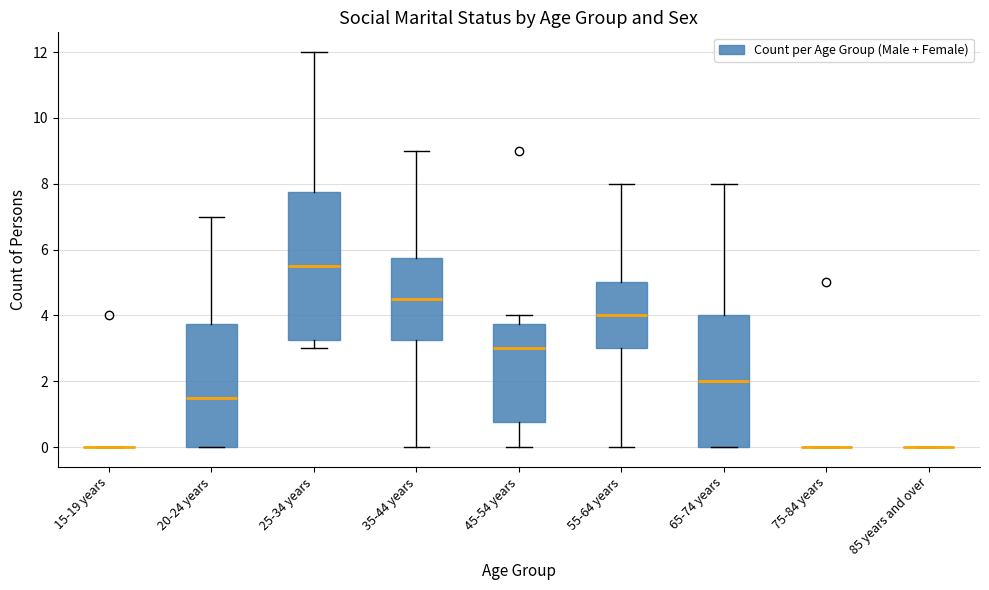

Reading left to right, transcribe this box plot: for each box, give where its median line is, the range the box spans, and where its two whiskers end, as read against the y-axis. The values are not printed on the chart, so give them approximately, as read against the axis.

15-19 years: box collapsed to a line at 0.0, whiskers 0.0 to 0.0
20-24 years: median 1.6, box 0.0 to 3.8, whiskers 0.0 to 7.0
25-34 years: median 5.6, box 3.2 to 7.8, whiskers 3.0 to 12.0
35-44 years: median 4.6, box 3.2 to 5.8, whiskers 0.0 to 9.0
45-54 years: median 3.0, box 0.8 to 3.8, whiskers 0.0 to 4.0
55-64 years: median 4.0, box 3.0 to 5.0, whiskers 0.0 to 8.0
65-74 years: median 2.0, box 0.0 to 4.0, whiskers 0.0 to 8.0
75-84 years: box collapsed to a line at 0.0, whiskers 0.0 to 0.0
85 years and over: box collapsed to a line at 0.0, whiskers 0.0 to 0.0